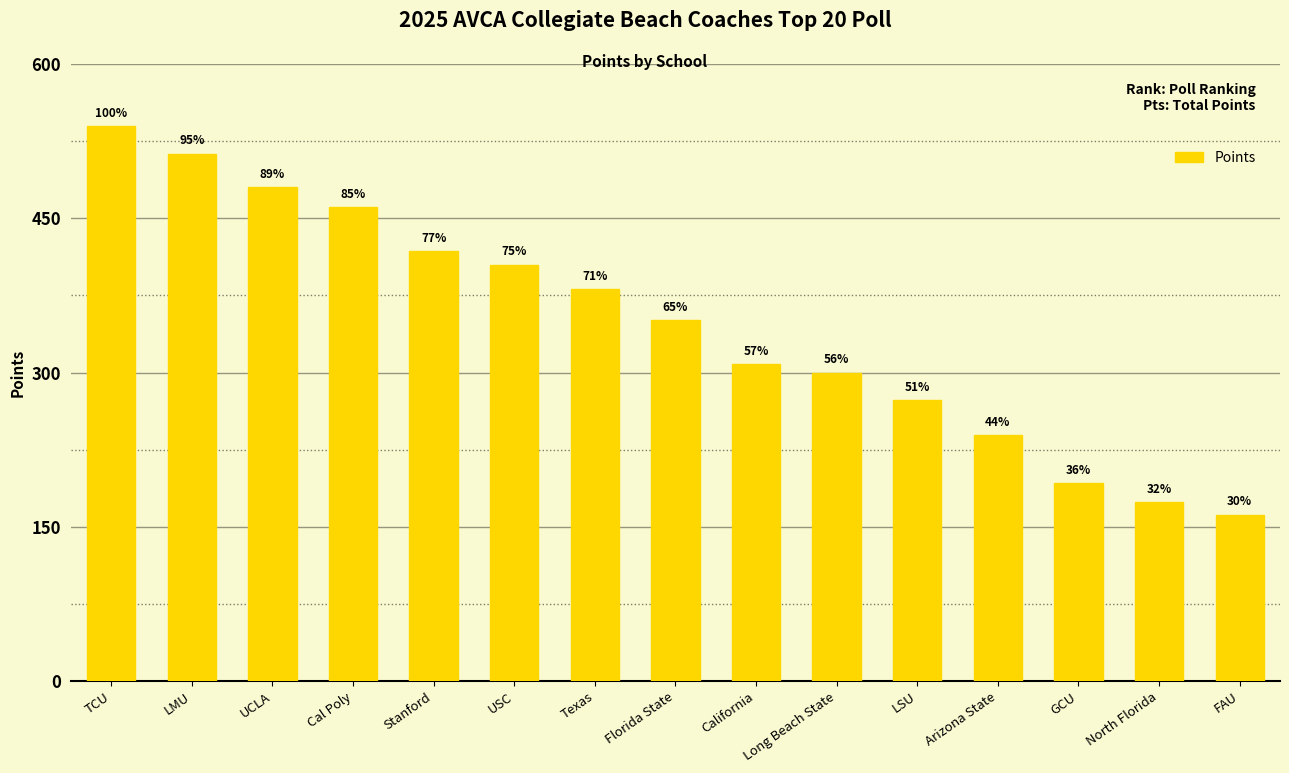

Which label corresponds to the smallest value in the chart?

FAU